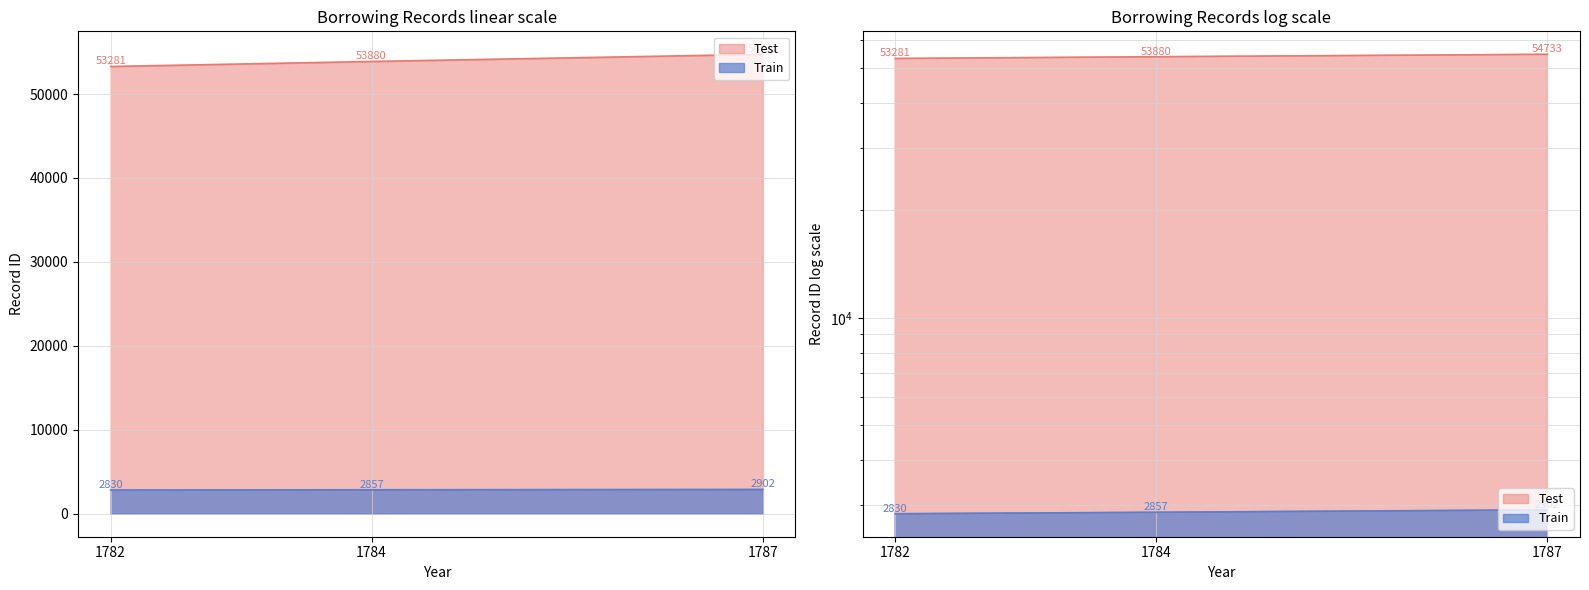

What is the minimum value for Train?

2830